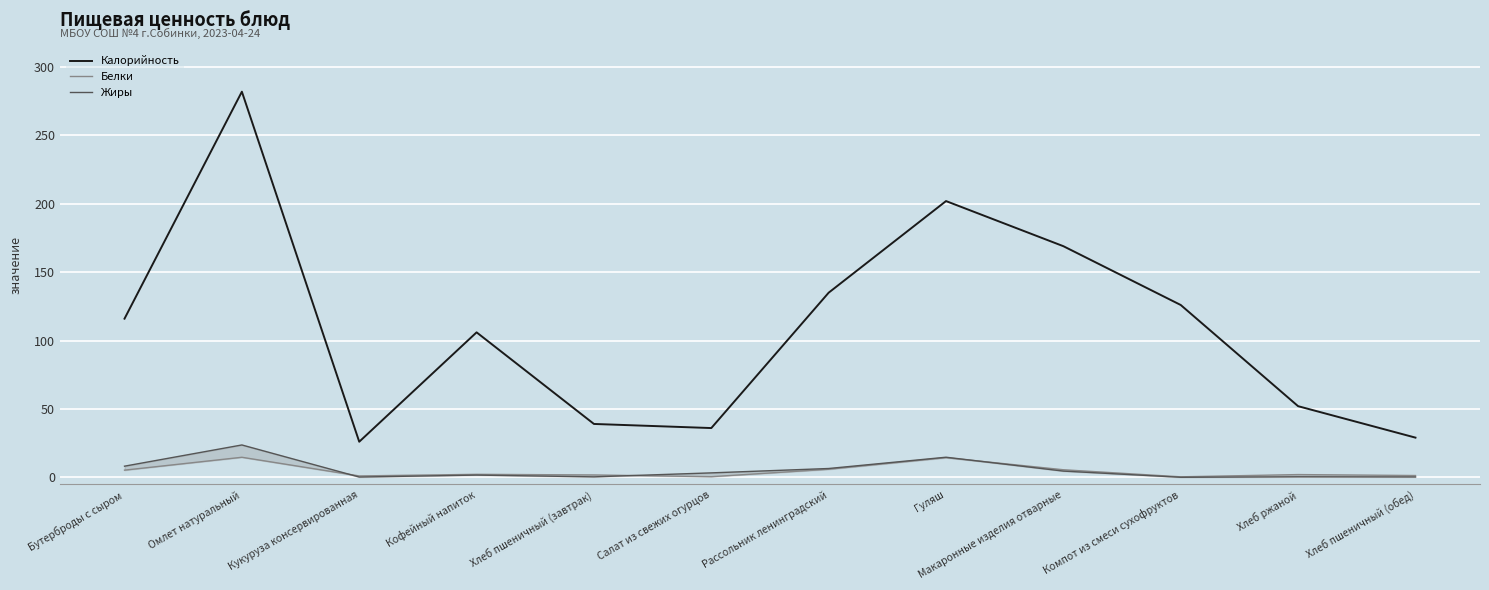

At how many categories does at least one series exceed 207?

1